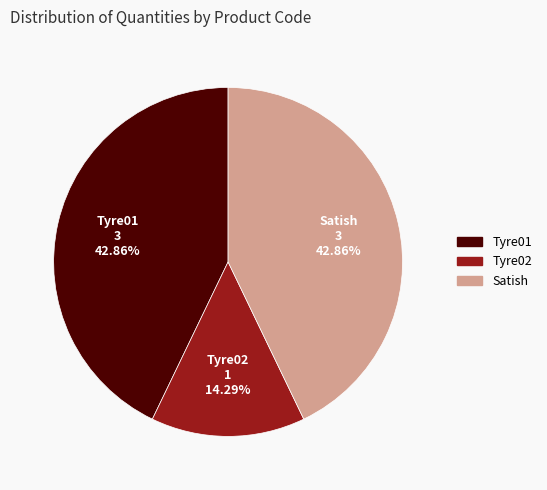

How many slices are in this pie chart?

3